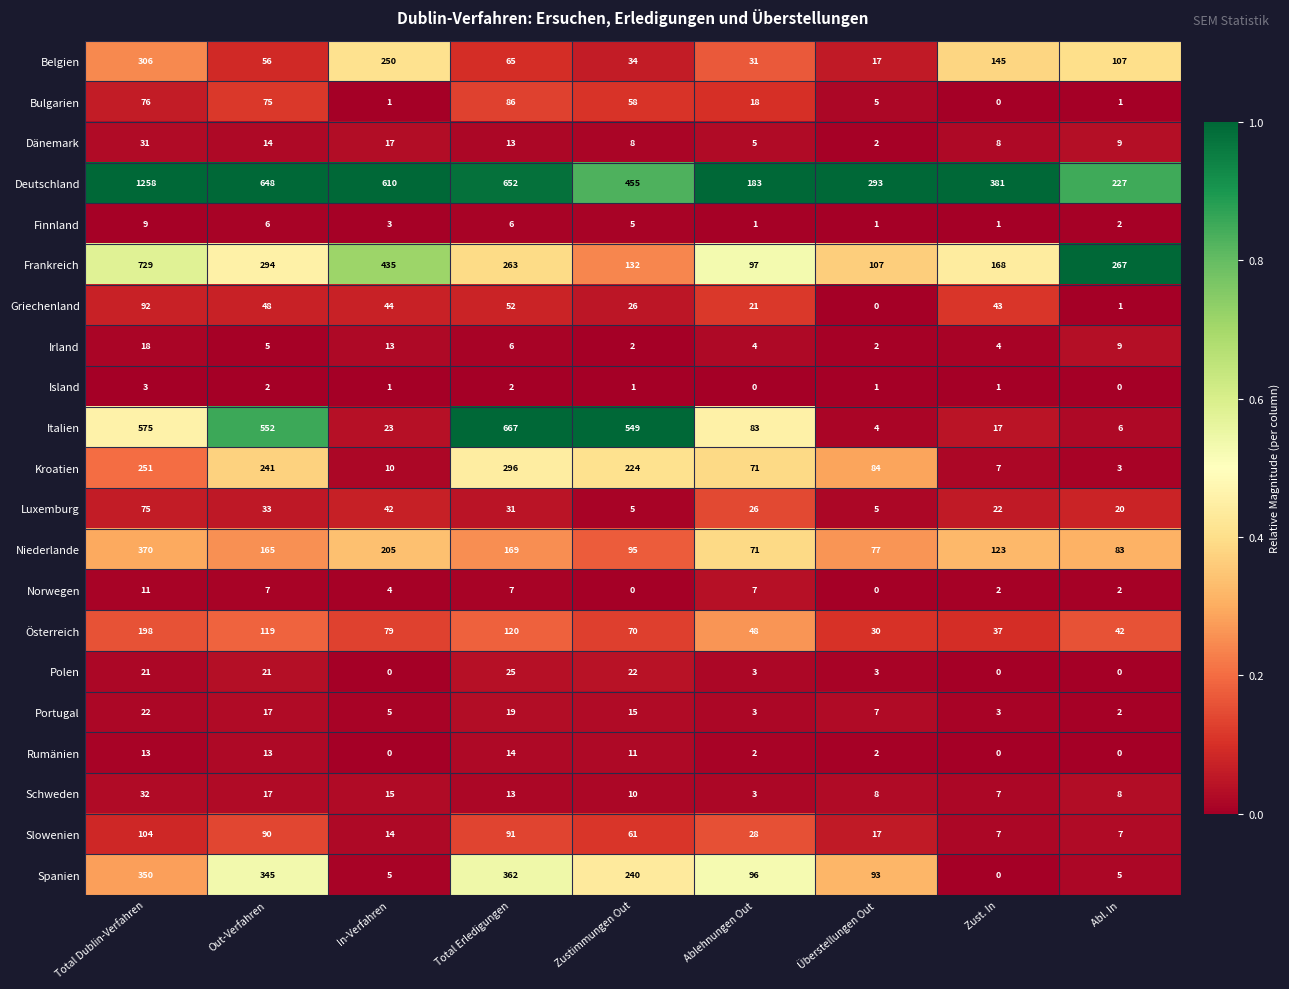

The value of Schweden at Out-Verfahren is 17. True or false?

True